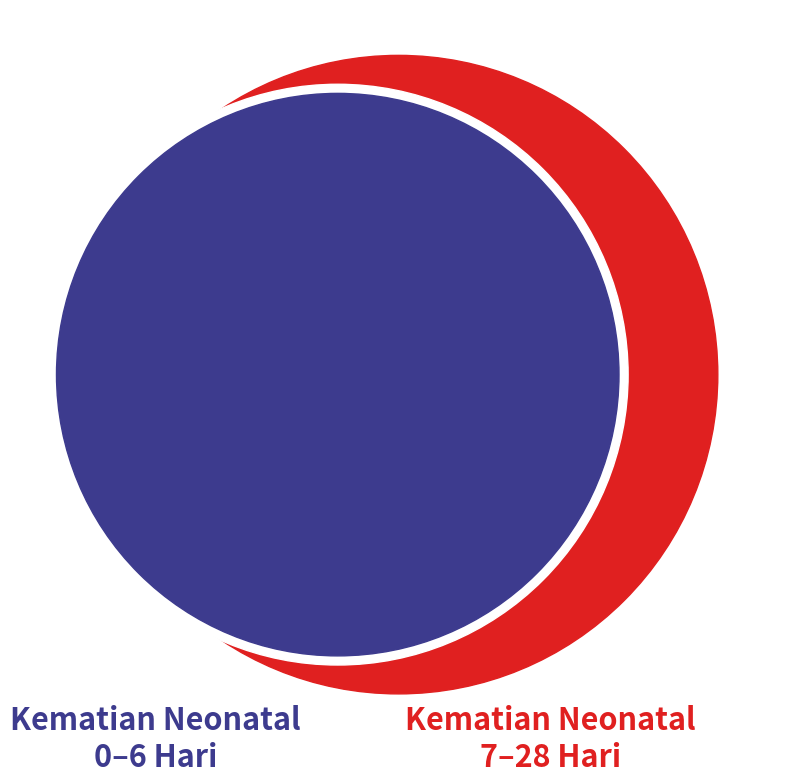

The Lain-lain slice represents 15% of the pie. True or false?

False